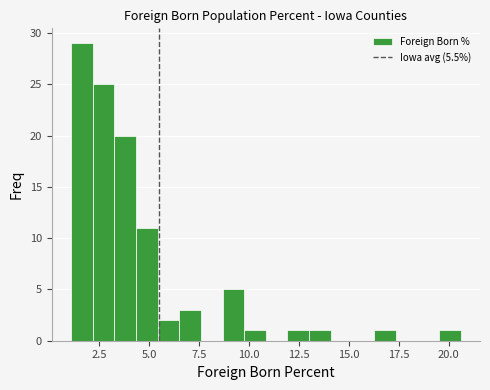

Around what value on the x-axis is the tallest bar? Give the approximate position of its centre, as read against the axis.

1.5